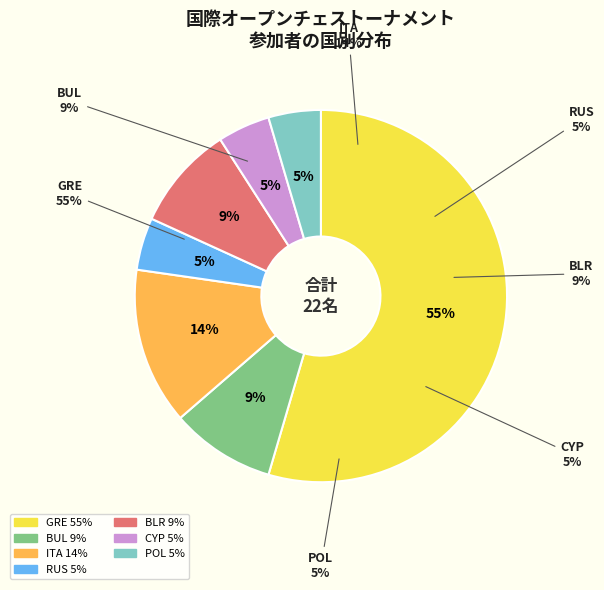

What percentage is the RUS slice, to the nearest percent?

5%